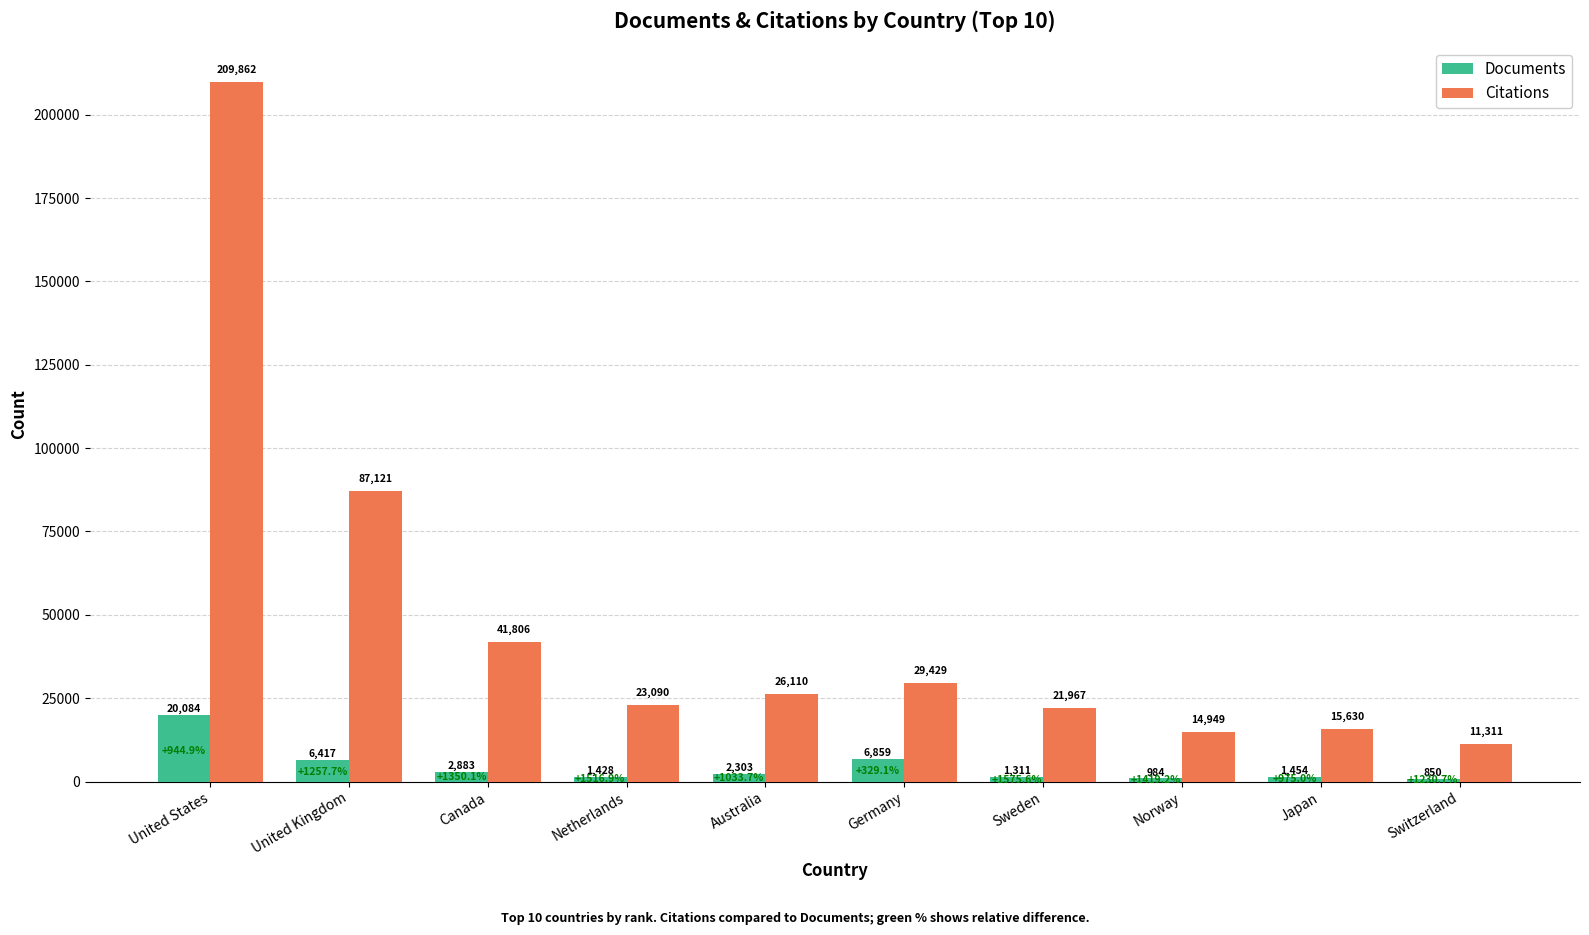

What value does the Documents series have at Sweden, to the nearest 10?

1310